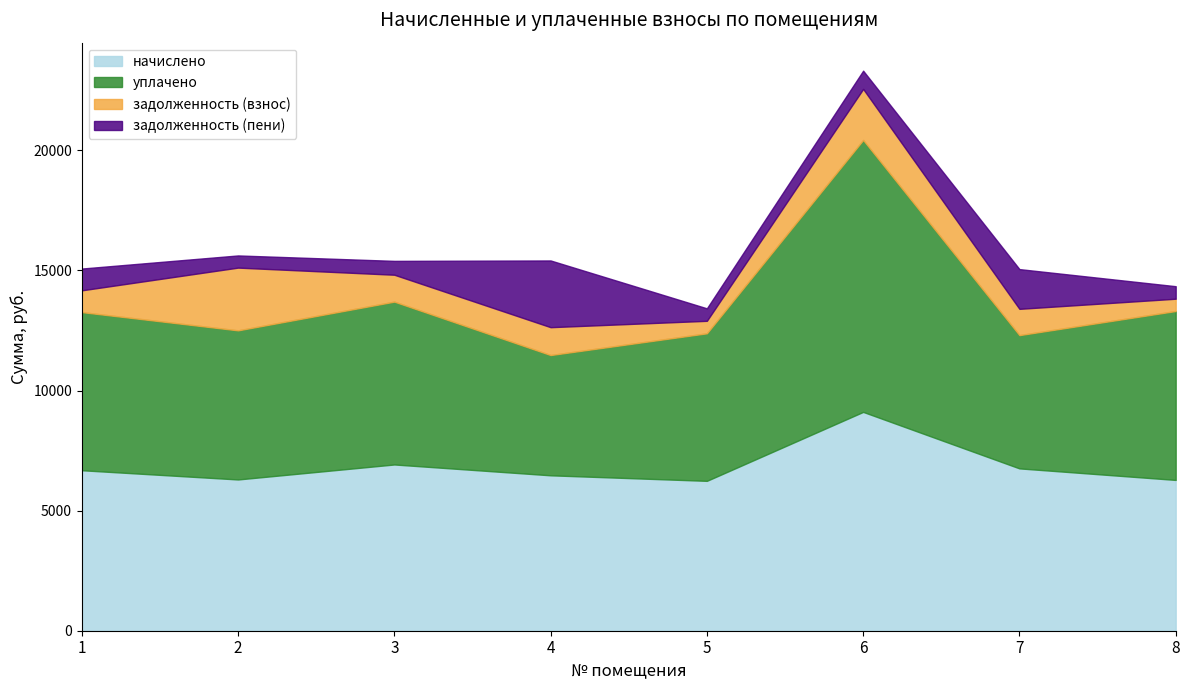

Which has a higher value, 8 or 6?

6